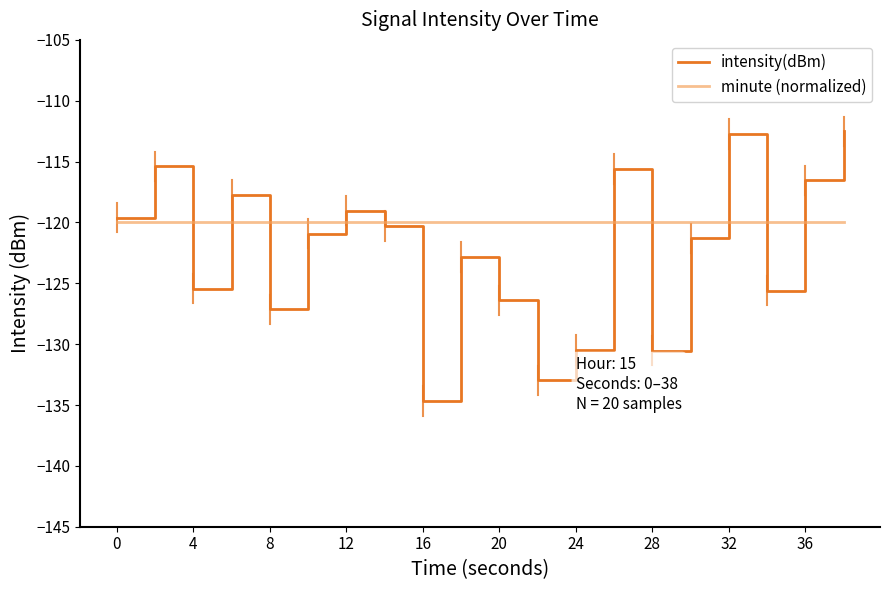

Reading left to right, transcribe all the data shown in this chart.

intensity(dBm): -119.6	-115.4	-125.4	-117.7	-127.1	-120.9	-119.0	-120.3	-134.7	-122.8	-126.4	-133.0	-130.5	-115.6	-130.5	-121.3	-112.7	-125.6	-116.6	-112.5
minute (normalized): -120.0	-120.0	-120.0	-120.0	-120.0	-120.0	-120.0	-120.0	-120.0	-120.0	-120.0	-120.0	-120.0	-120.0	-120.0	-120.0	-120.0	-120.0	-120.0	-120.0